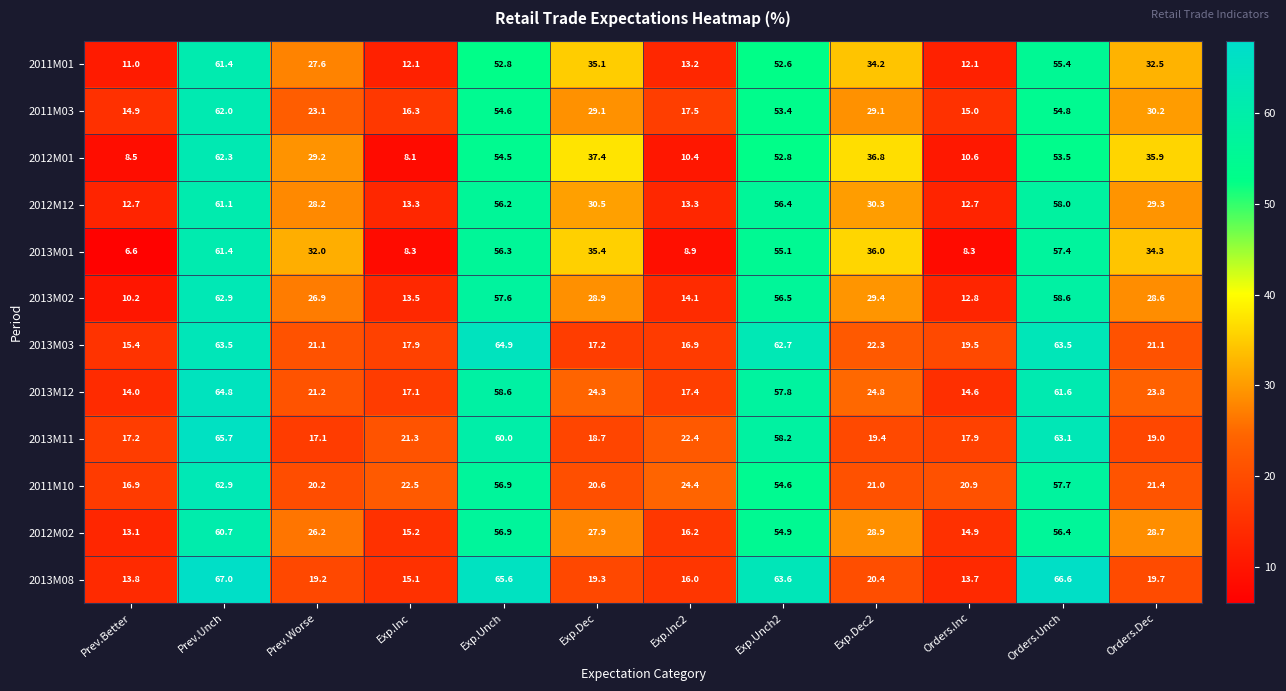

What is the sum of all 2011M01 values?

400.0